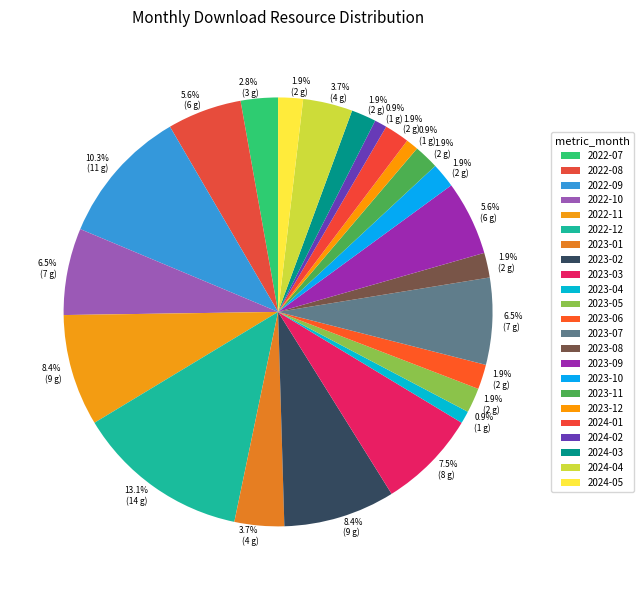

What is the change in value from 2022-08 to 2023-10?

-4